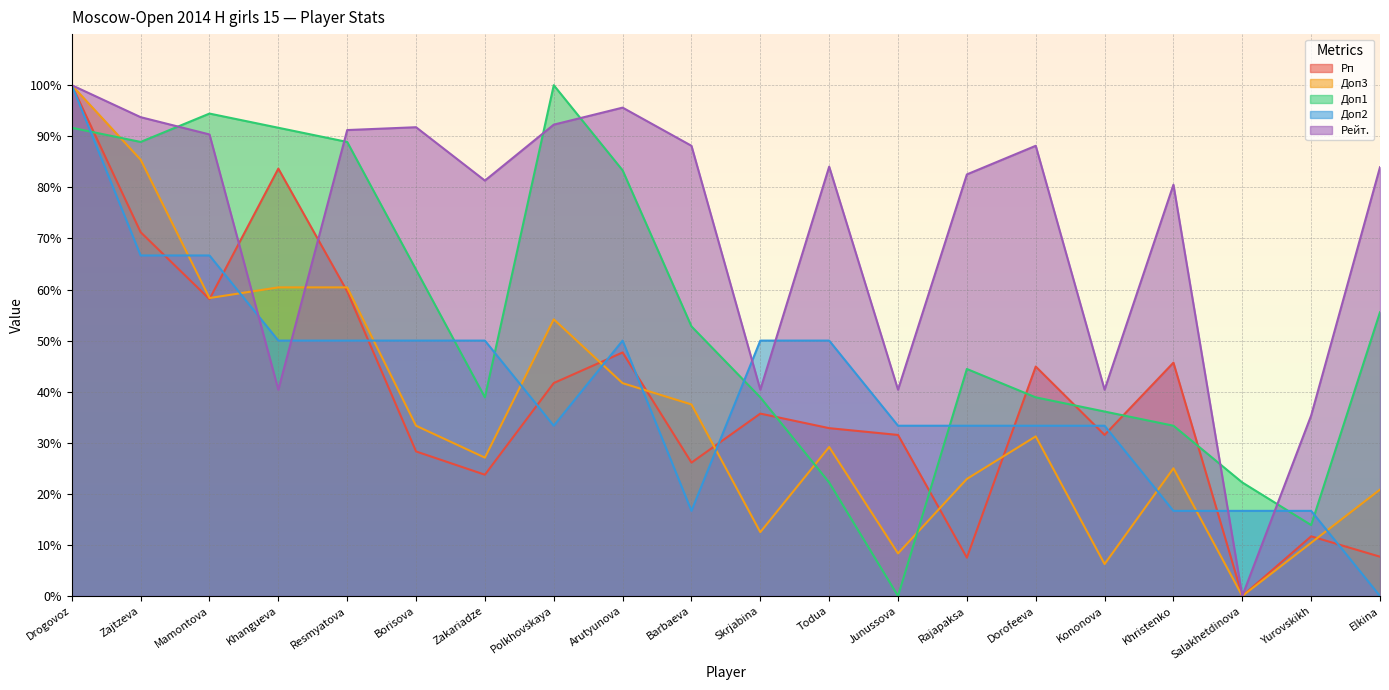

What are all the series names shown in the legend?

Рп, Доп3, Доп1, Доп2, Рейт.